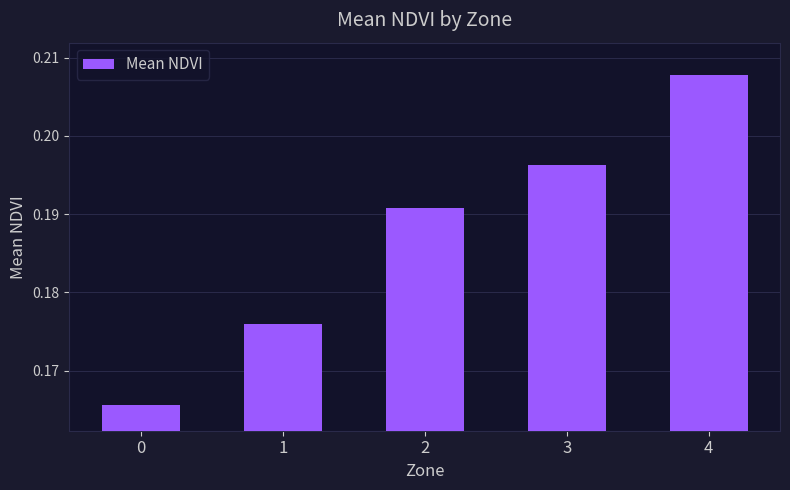

Is it true that the value at 1 is 0.1?

False